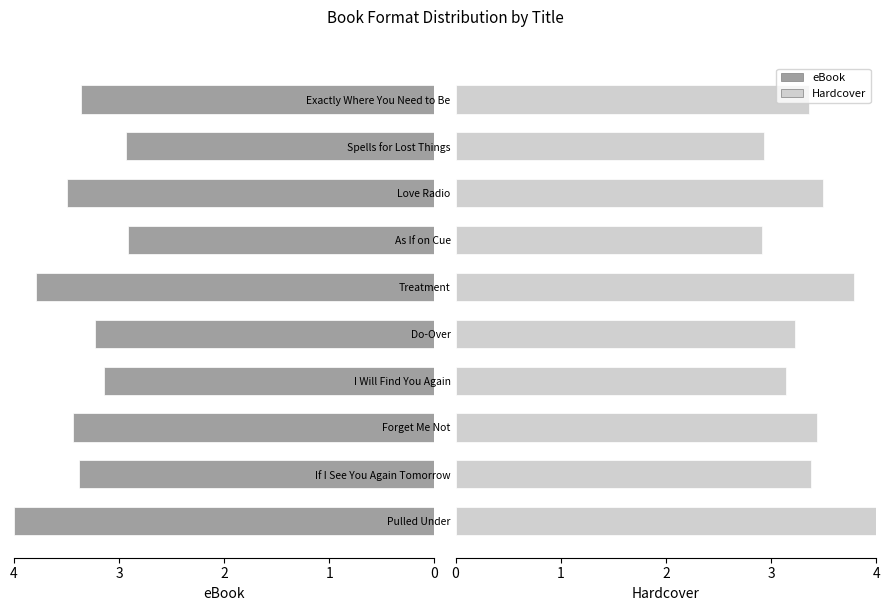

True or false: Hardcover has a value of 4.0 at Pulled Under.

True